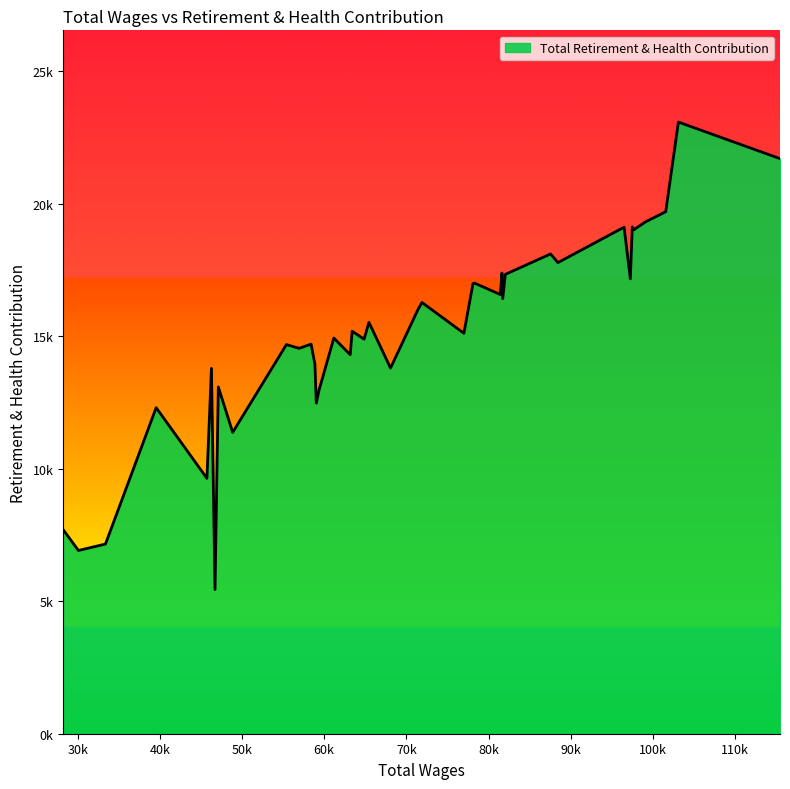

Reading left to right, list all the values displayed in this chart.

115451=21702	103092=23081	101549=19699	99103=19317	97663=19017	97483=19125	97243=17165	96483=19114	88434=17778	87544=18105	82036=17334	81721=16421	81625=17384	81422=16574	78246=17010	78096=16980	76996=15111	71891=16274	71391=15996	68072=13798	65443=15524	64853=14888	63401=15188	63167=14302	61175=14931	59383=12977	59043=12476	58870=13944	58408=14701	56953=14543	55405=14685	48868=11371	47122=13085	46719=5442	46285=13788	45735=9637	39559=12304	33393=7158	30105=6914	28245=7700